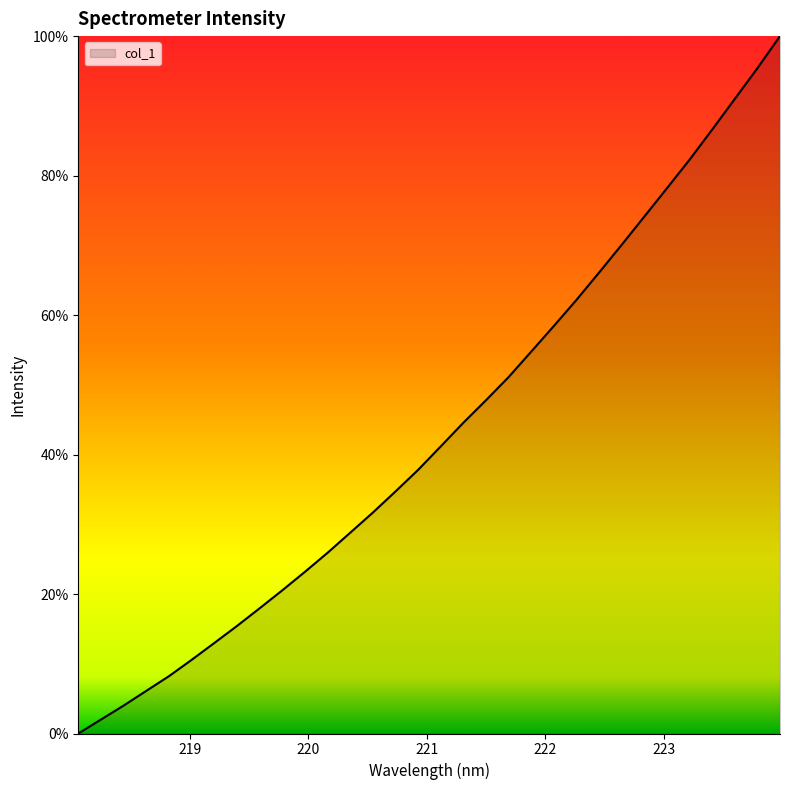

How many values are below 41?

16